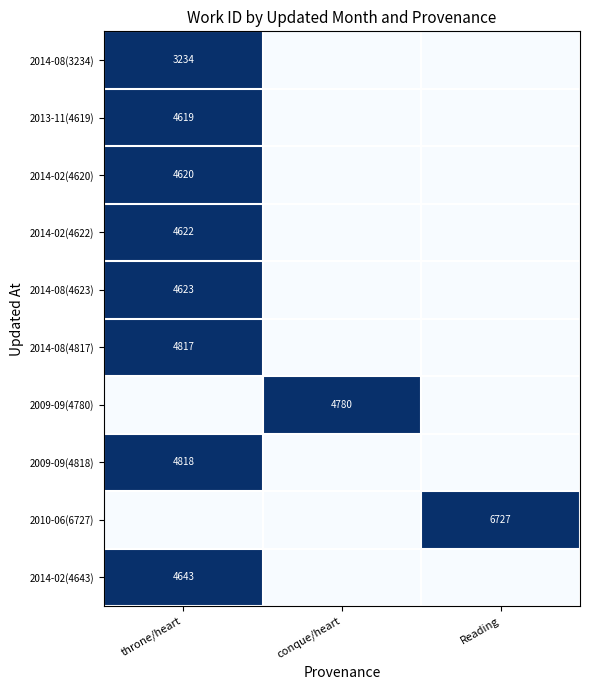

The value of 2014-08(3234) at throne/heart is 3234. True or false?

True